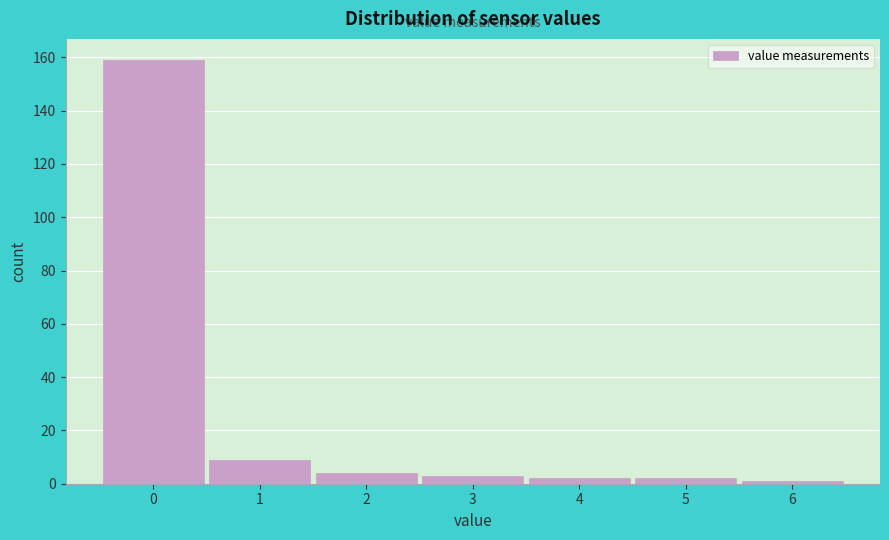

Reading left to right, list every bar in this chart as the range it spans on the x-axis followed by its height. The values are not printed on the chart, so give them approximately, as read against the axis.

-0.5 to 0.5: 160
0.5 to 1.5: 10
1.5 to 2.5: 4
2.5 to 3.5: 4
3.5 to 4.5: 2
4.5 to 5.5: 2
5.5 to 6.5: under 2